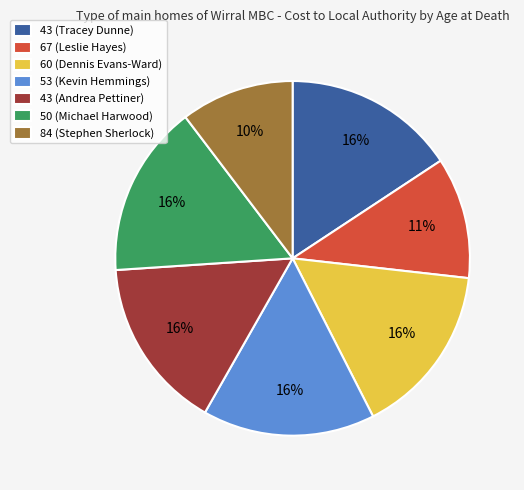

Is 53 (Kevin Hemmings) the majority of the pie?

No